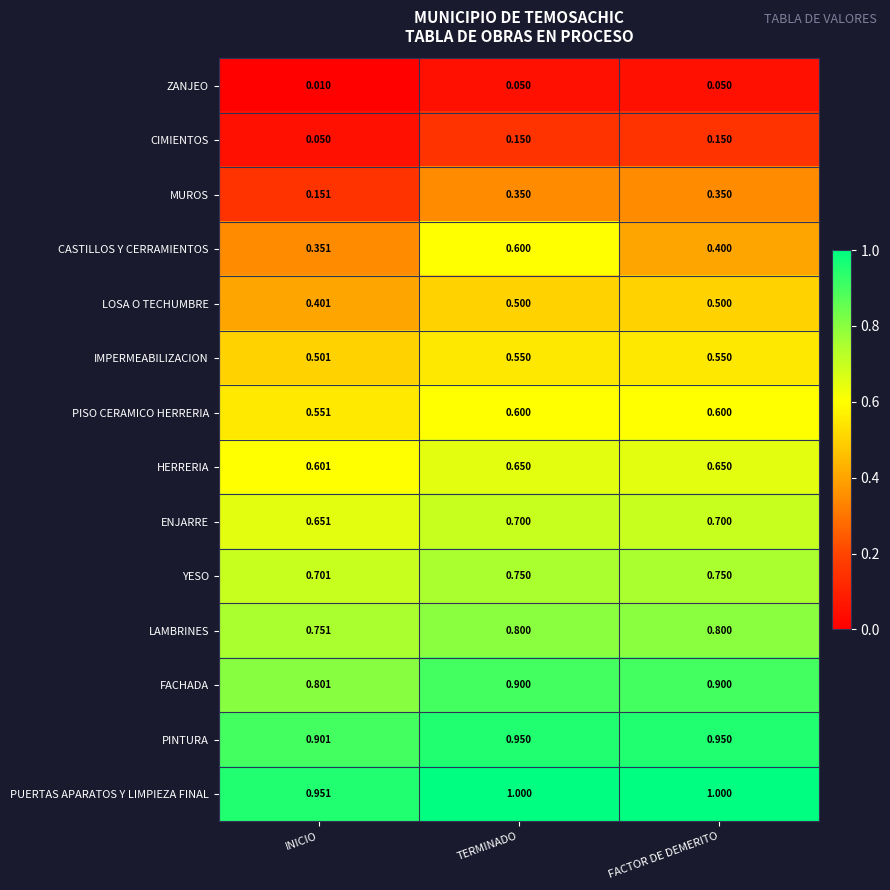

Is the value of LOSA O TECHUMBRE at INICIO greater than the value of PISO CERAMICO HERRERIA at INICIO?

No